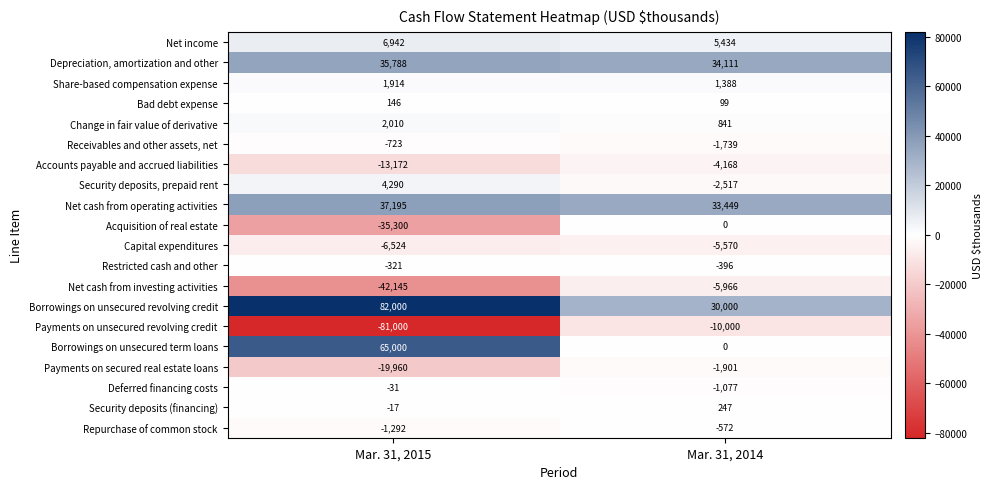

Which series has the largest range (max minus min)?

Payments on unsecured revolving credit